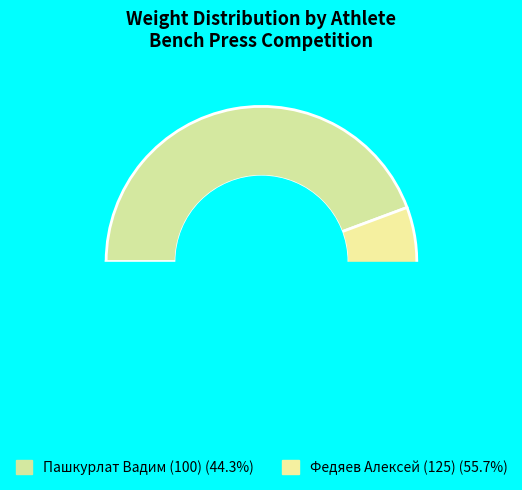

To the nearest percent, what is the difference between the Федяев Алексей (125) and Пашкурлат Вадим (100) slice percentages?

11%